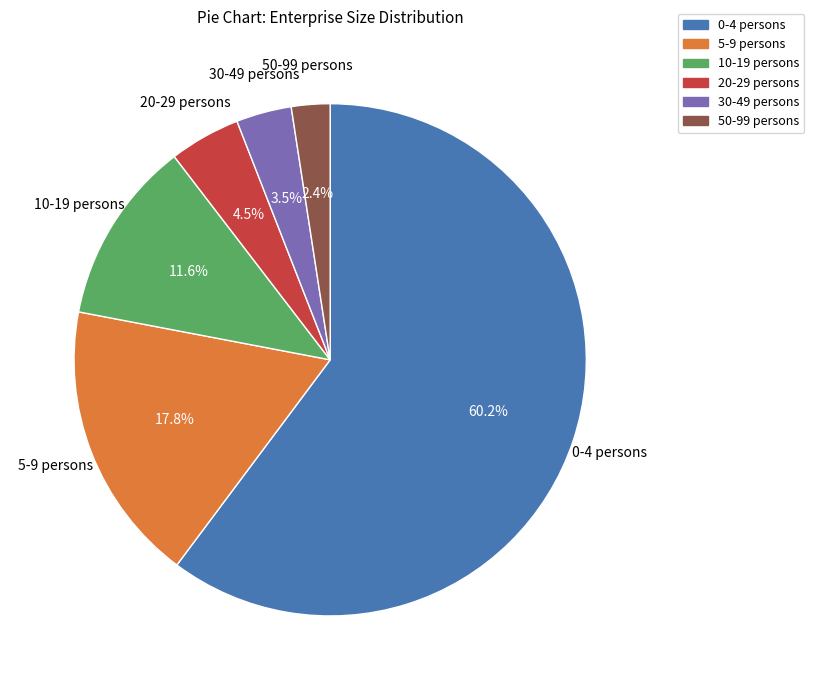

To the nearest percent, what is the difference between the largest and smallest slice percentages?

58%